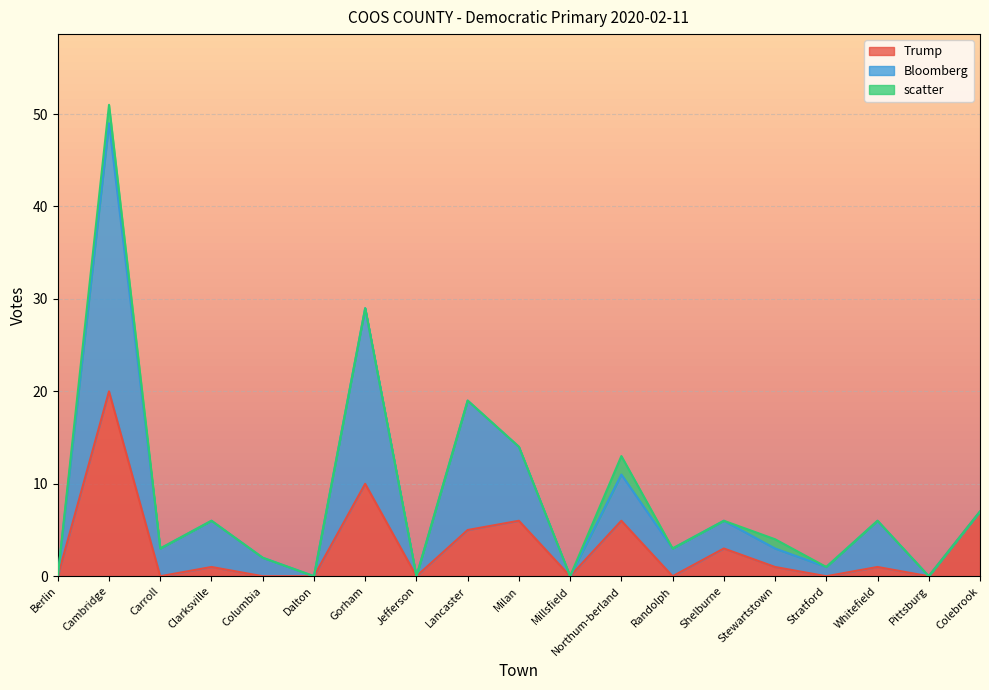

Which category has the lowest value across all series?

Berlin